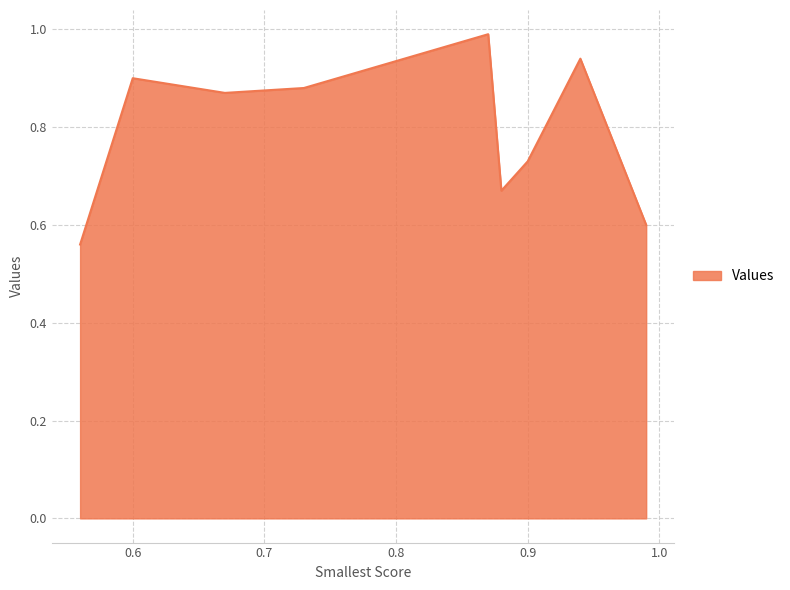

What is the maximum value shown in the chart?

1.0